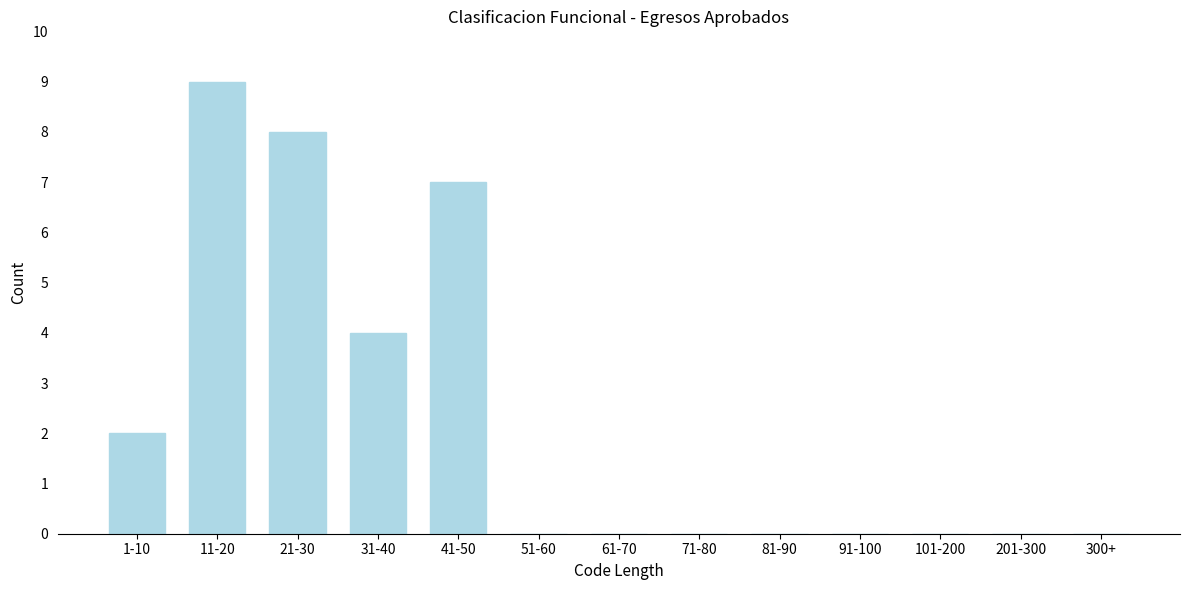

Reading left to right, list all the values displayed in this chart.

1-10=2	11-20=9	21-30=8	31-40=4	41-50=7	51-60=0	61-70=0	71-80=0	81-90=0	91-100=0	101-200=0	201-300=0	300+=0